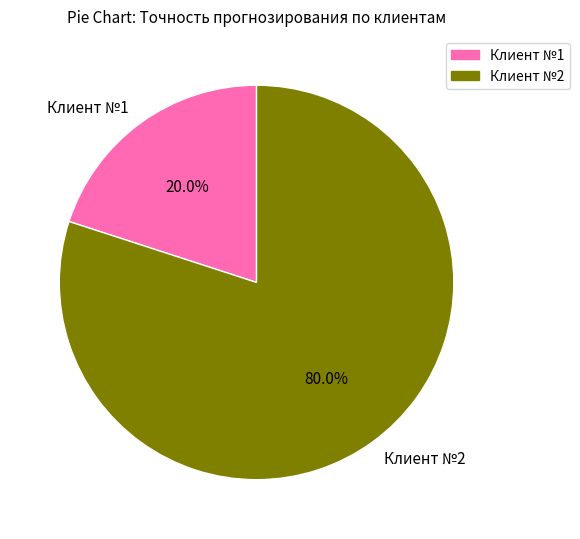

To the nearest percent, what is the combined percentage of Клиент №1 and Клиент №2?

100%